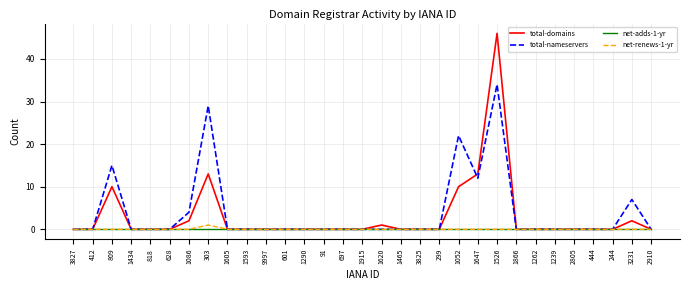

At which category is the sum across all series the highest?

1526